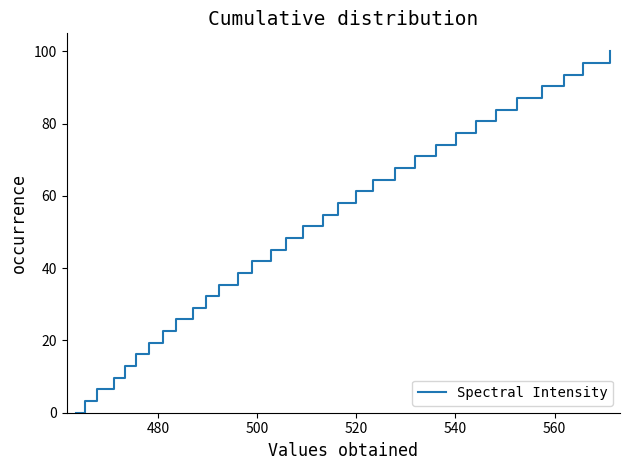

What is the difference between the maximum and minimum values?

100.0